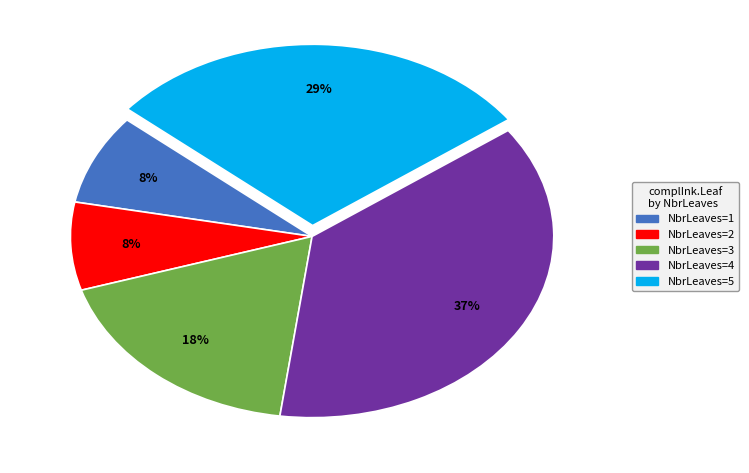

How many slices are in this pie chart?

5